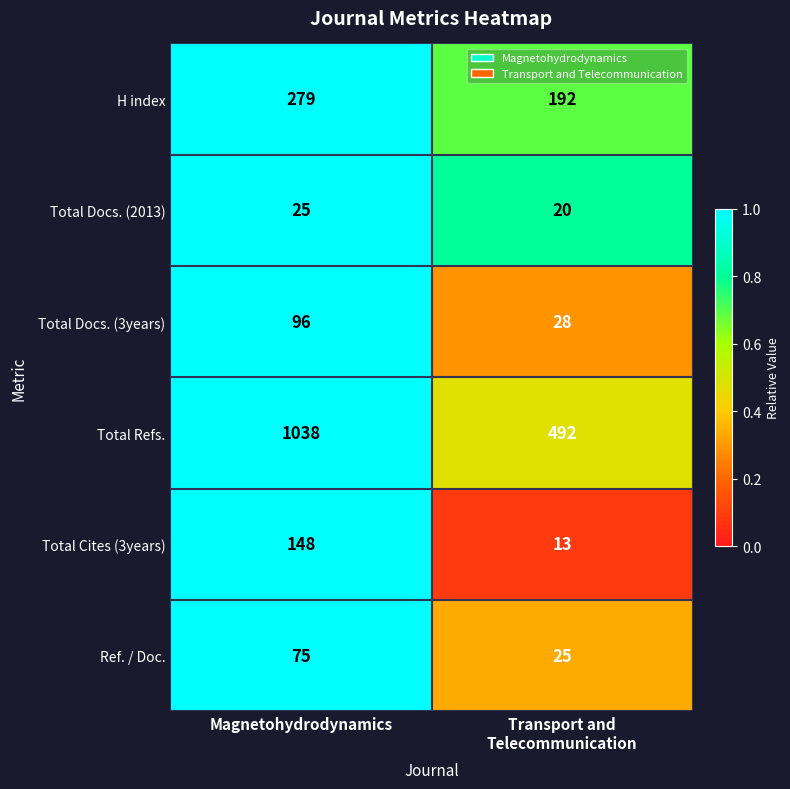

True or false: Total Refs. has a value of 1038 at Magnetohydrodynamics.

True